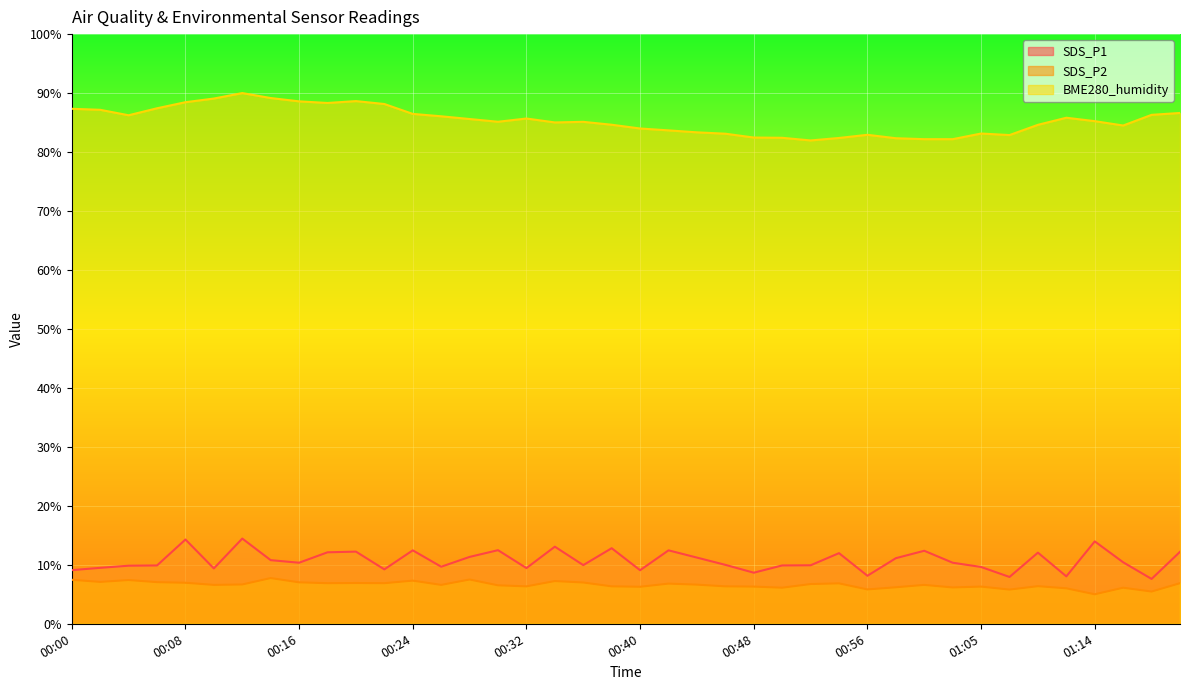

At which label is SDS_P2 closest to 6?

01:11